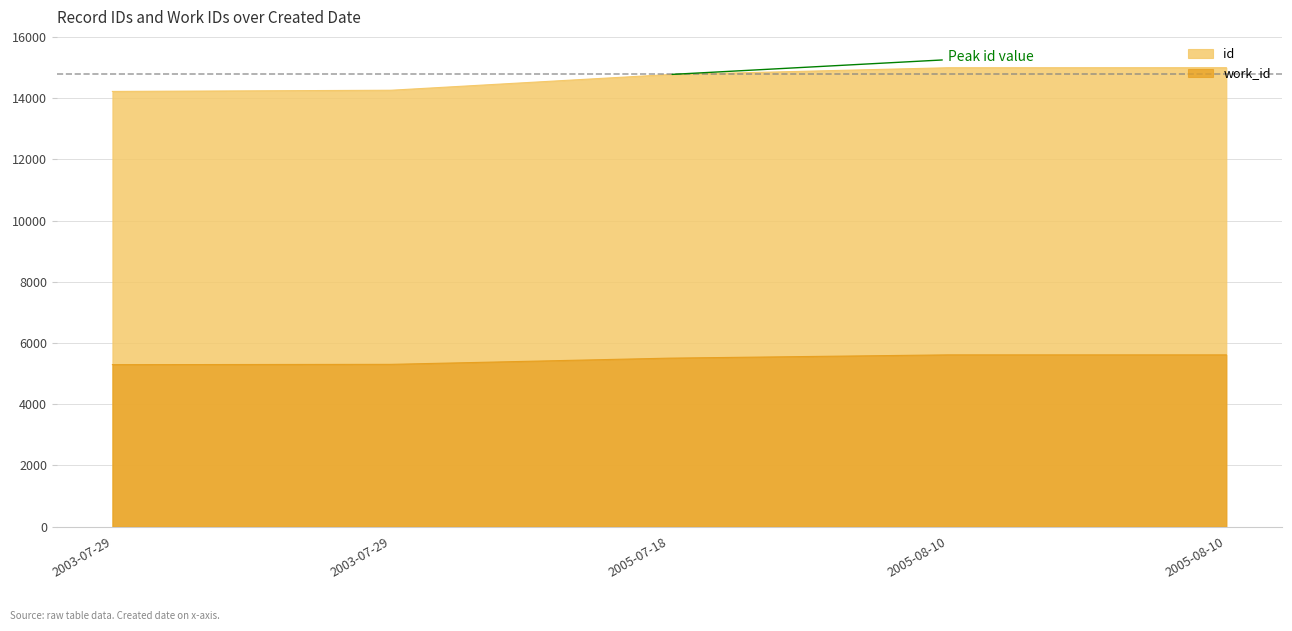

True or false: work_id and id cross at least once.

False